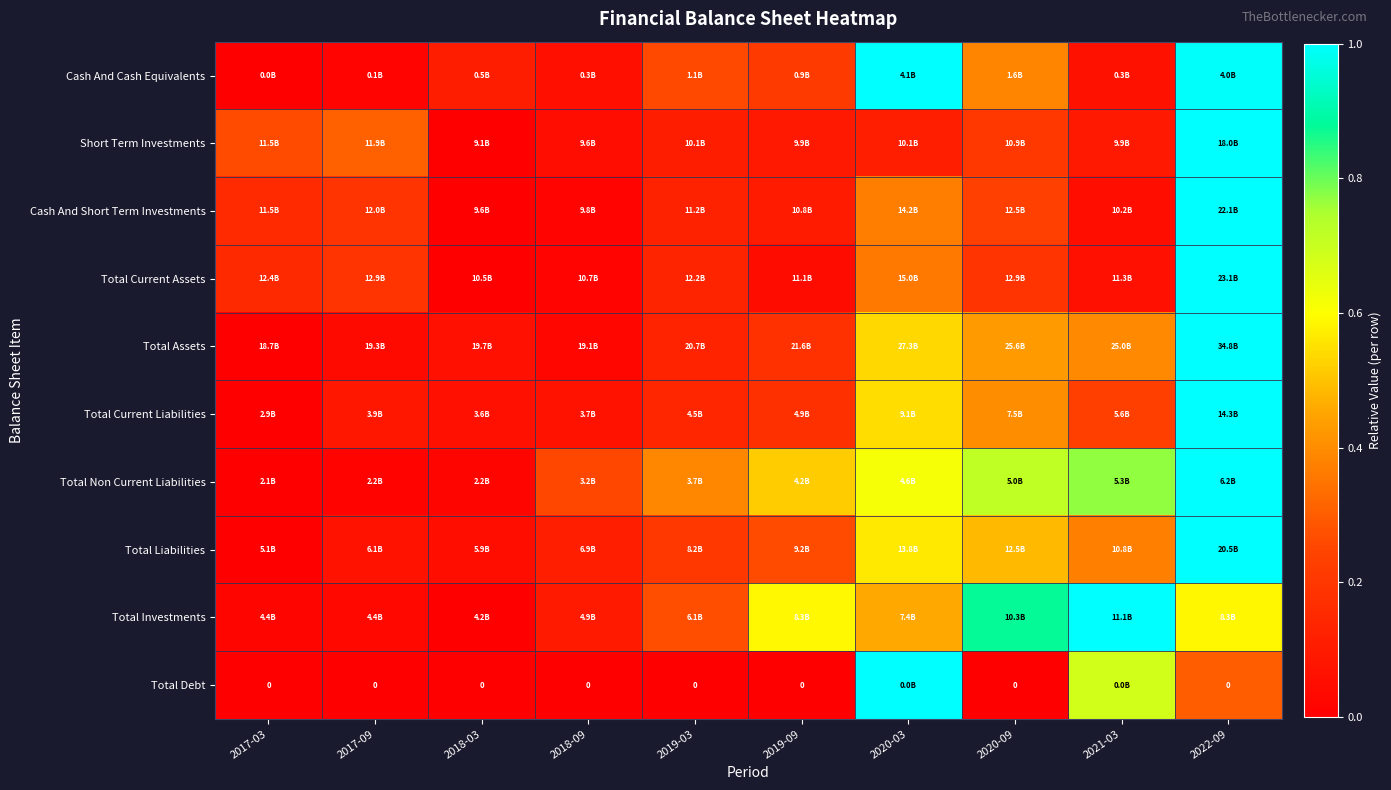

At which category is the sum across all series the highest?

2022-09